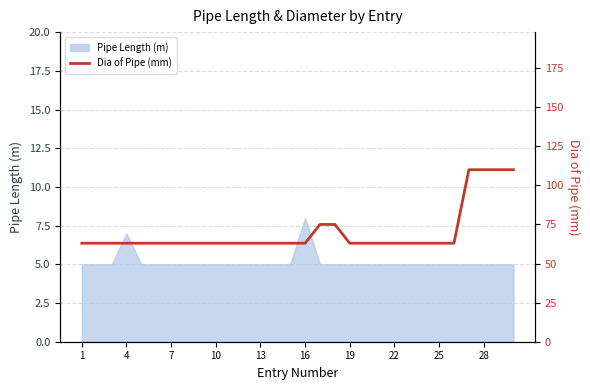

The Pipe Length (m) series shows 5 at 10. True or false?

True